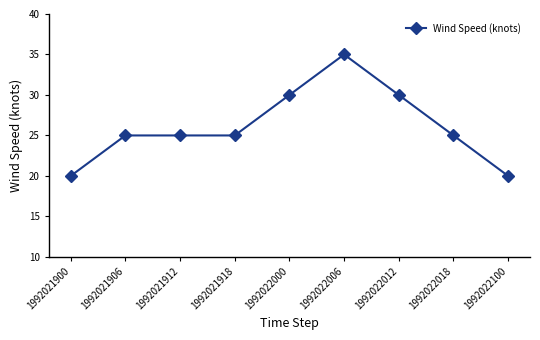

What is the approximate value at 1992022000?

30